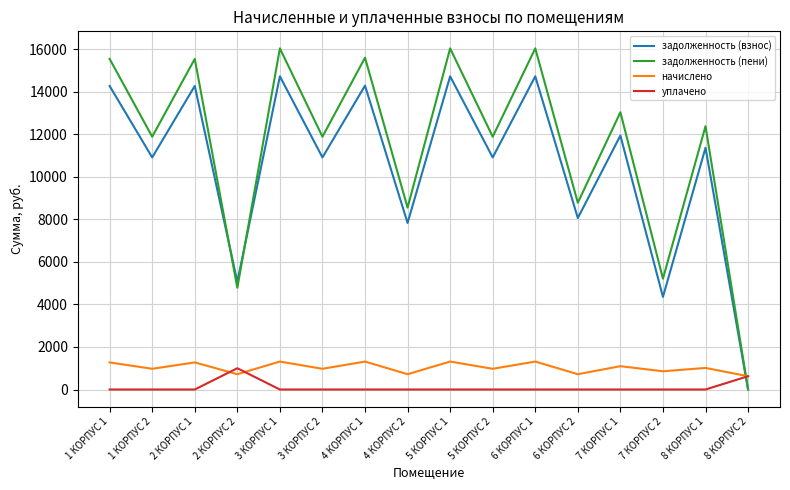

Where is the first local minimum for задолженность (взнос)?

1 КОРПУС 2